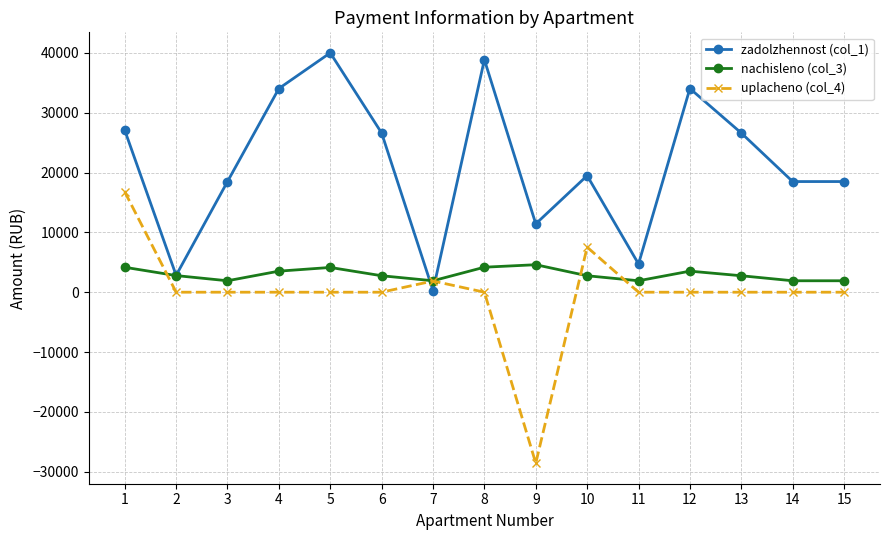

Is the value of nachisleno (col_3) at 9 greater than the value of zadolzhennost (col_1) at 14?

No